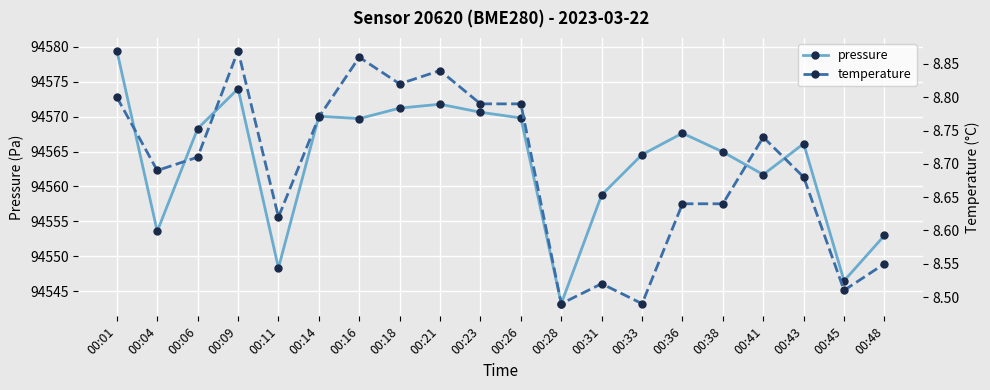

At which label does pressure first exceed 94567?

00:01